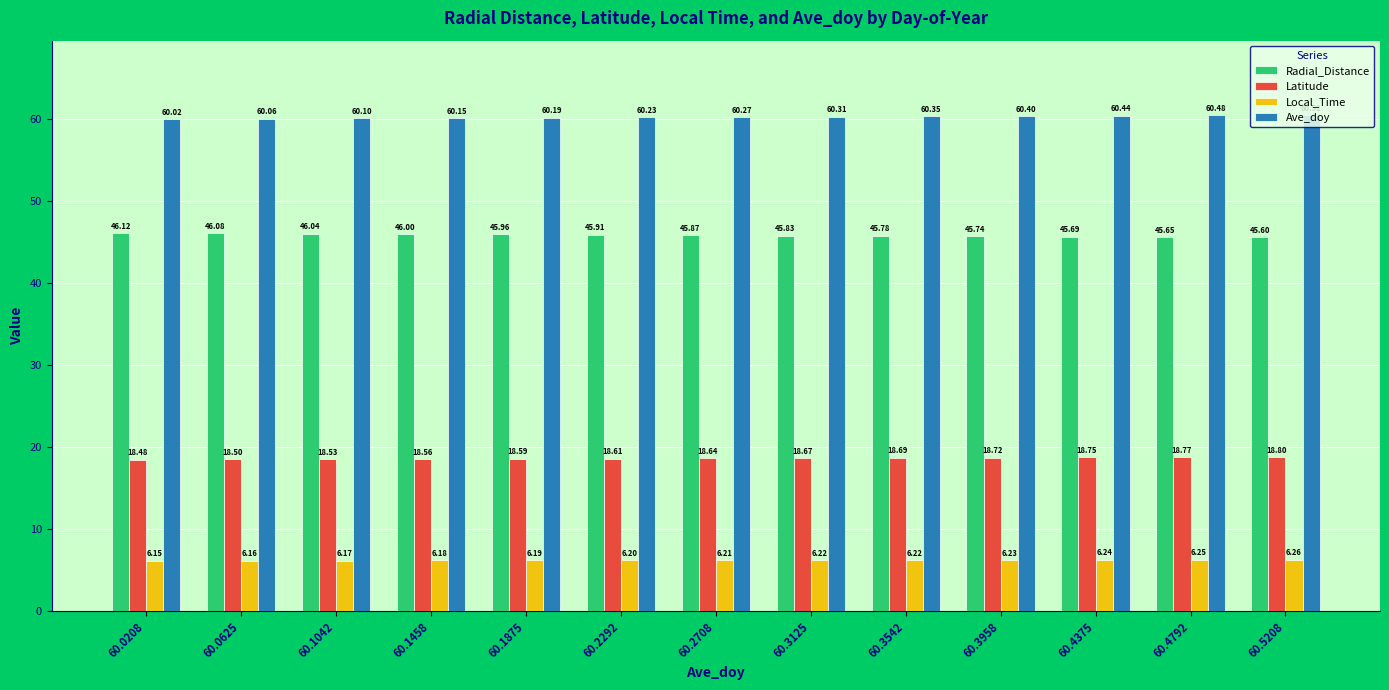

Is it true that Local_Time equals 6.2 at 60.1458?

True